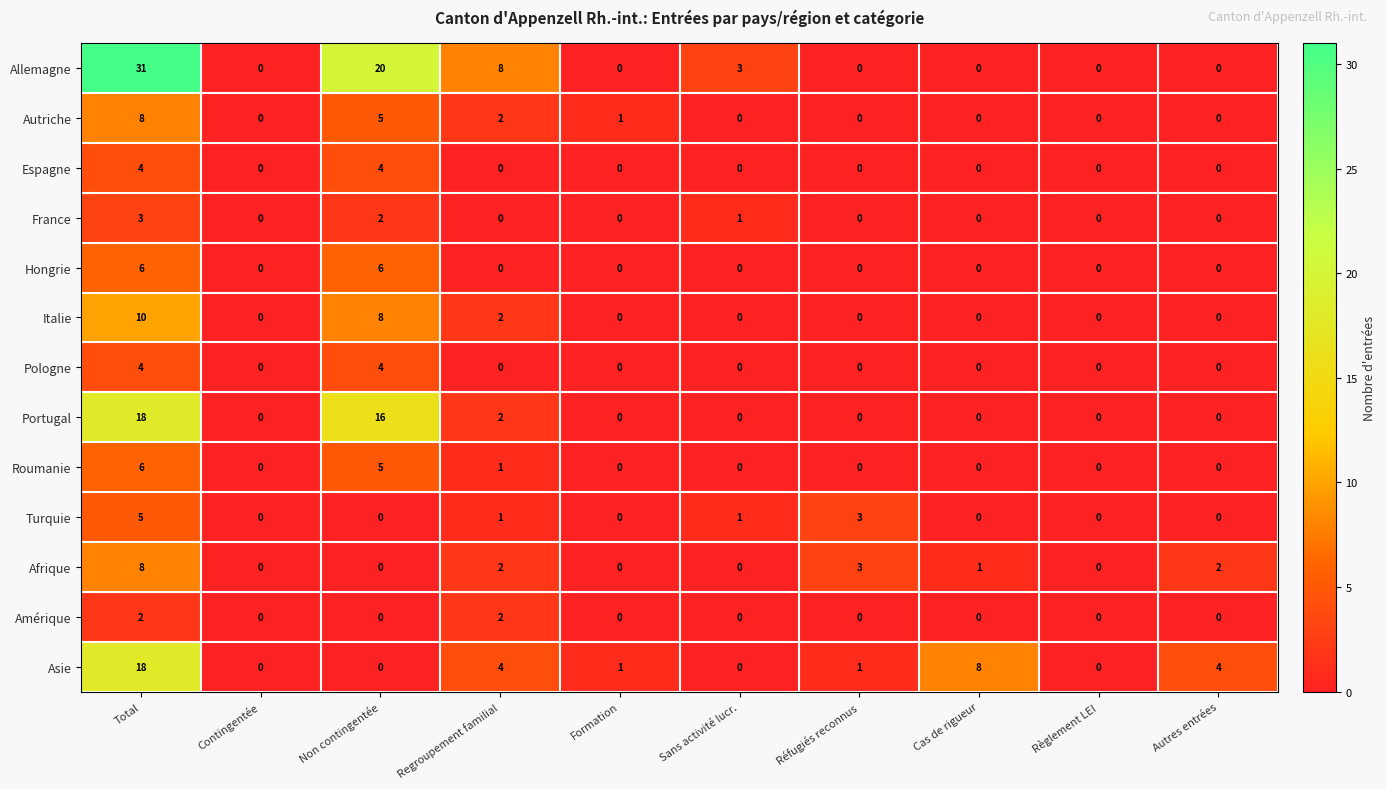

What is the difference between the maximum and minimum values in the Allemagne series?

31